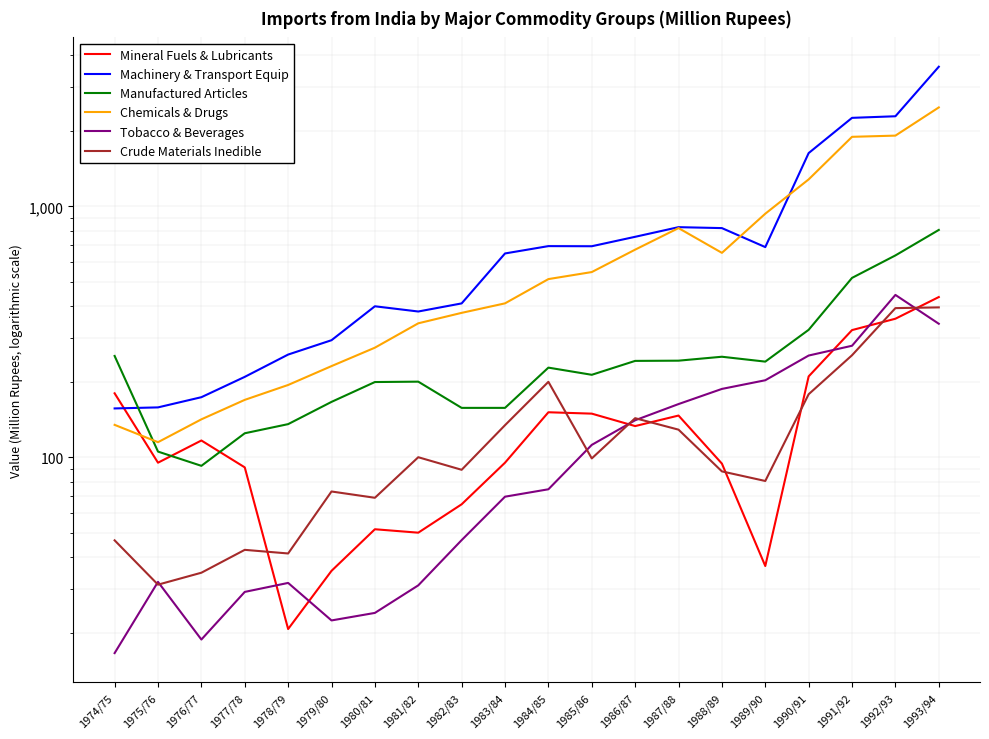

Is this an area chart (filled region under the line)?

No